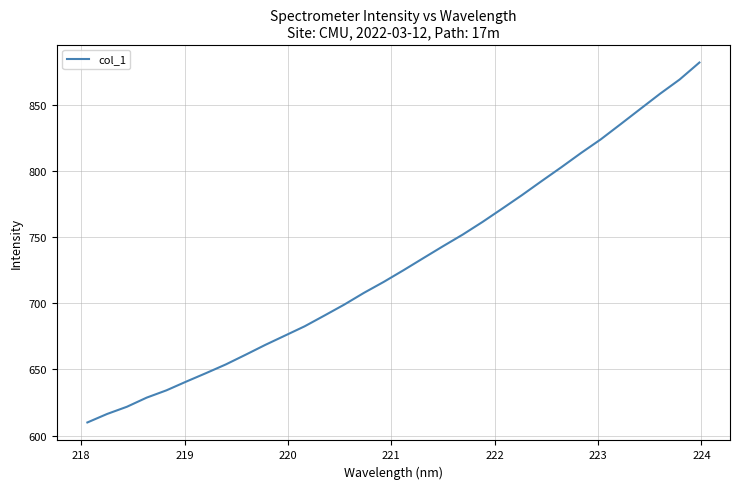

What is the greatest value displayed?

881.9